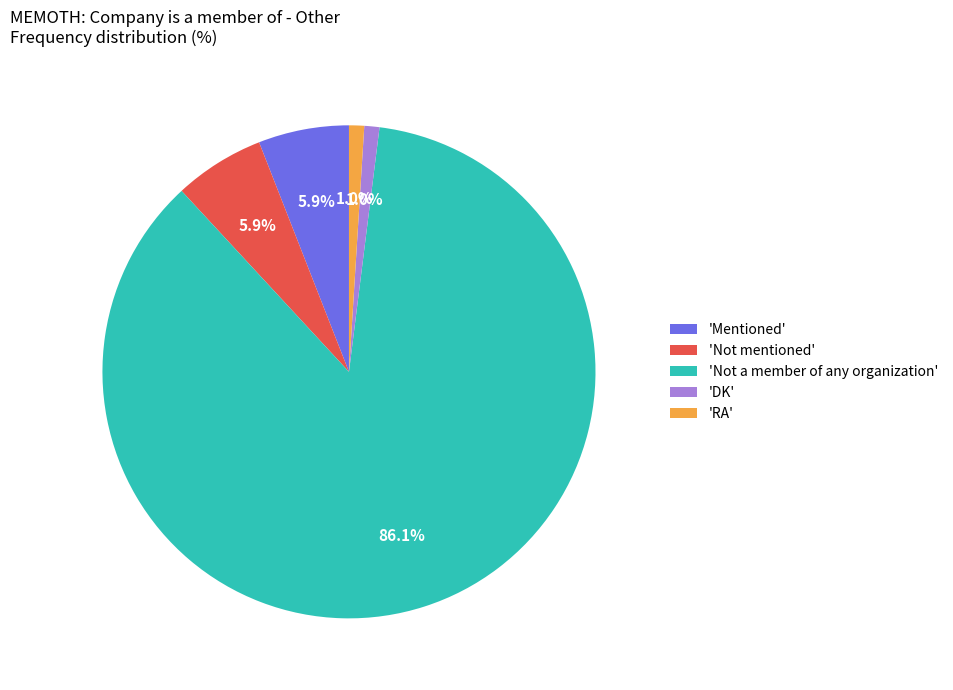

Is the sum of 'Not mentioned' and 'Mentioned' greater than half?

No